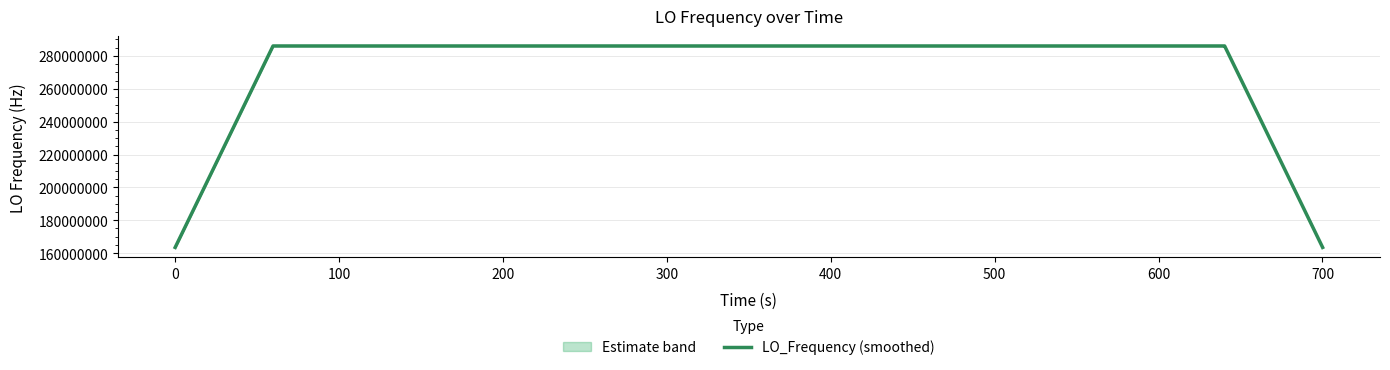

What is the highest value of the LO_Frequency (smoothed) series?

286047002.7